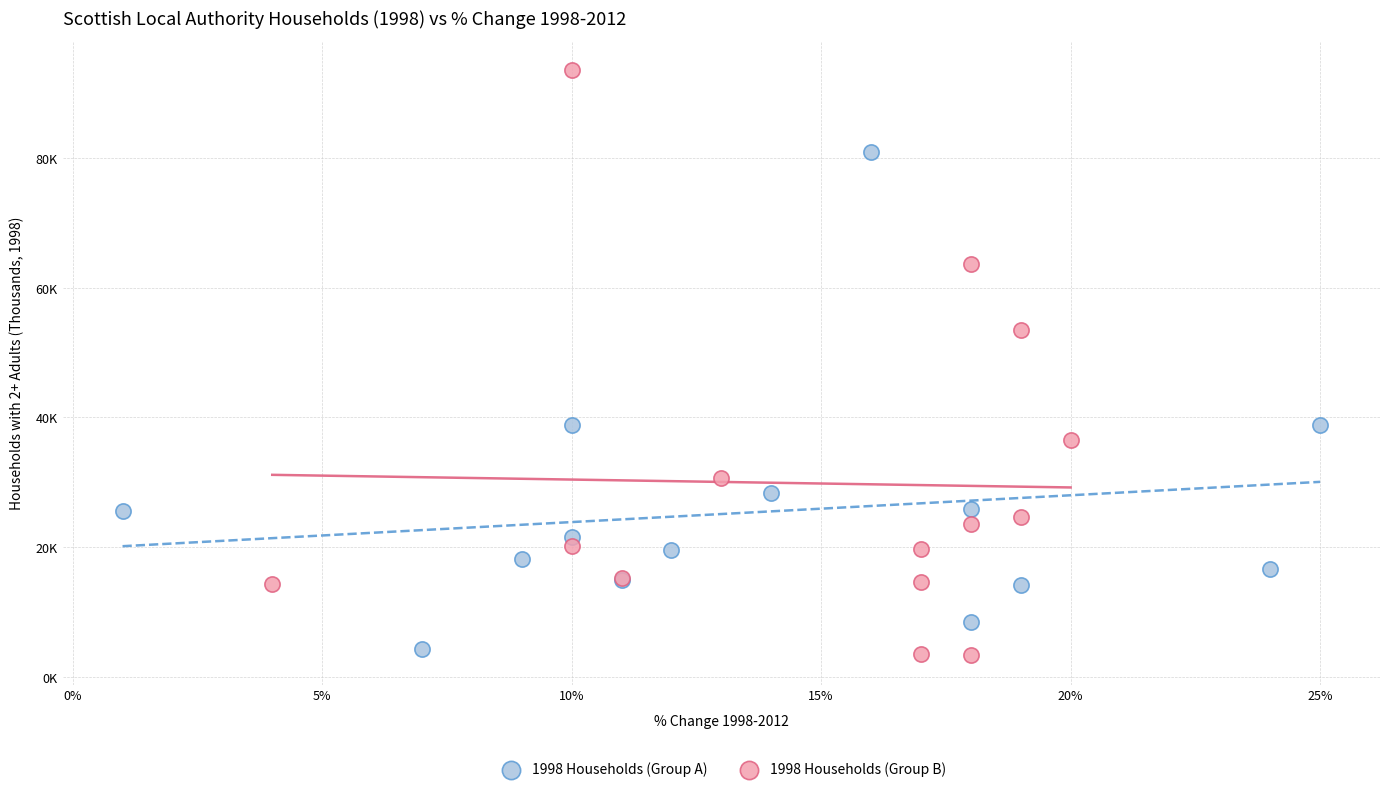

What are all the series names shown in the legend?

1998 Households (Group A), 1998 Households (Group B)